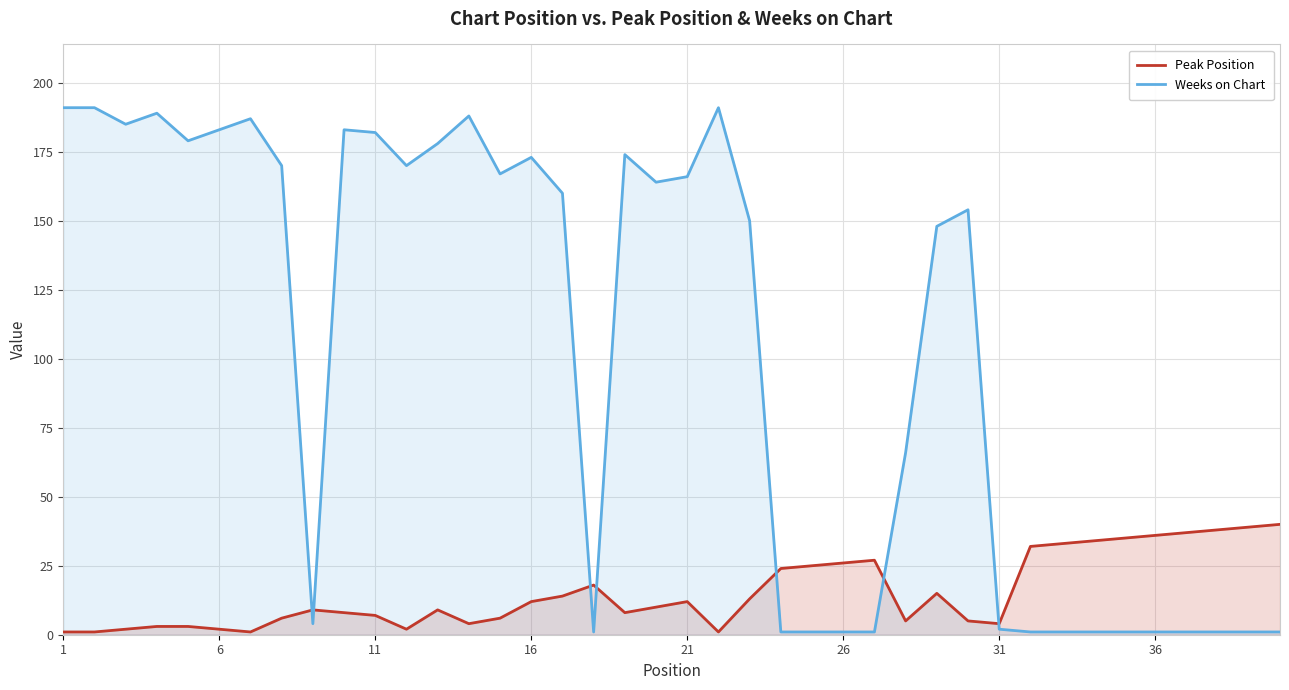

How many data points does each series have?

40